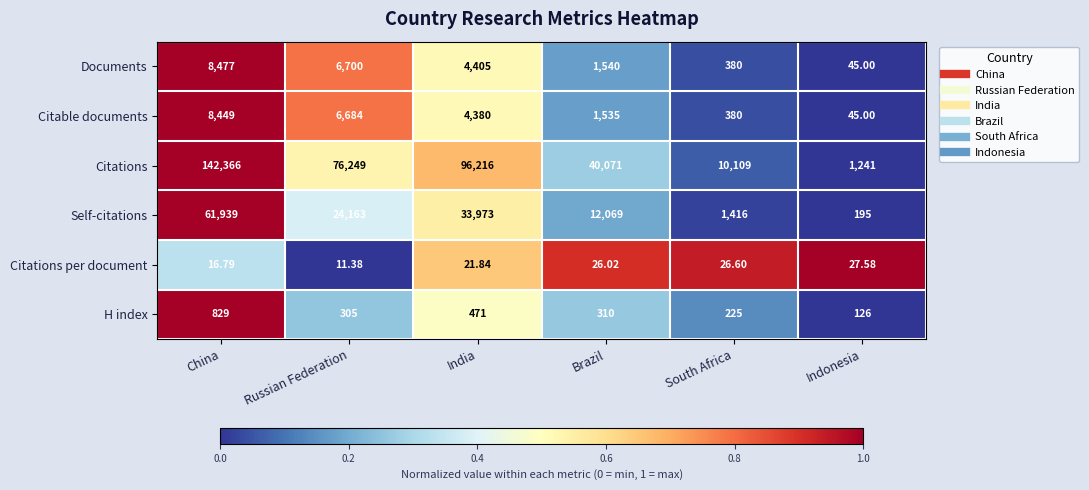

At which label is Citable documents closest to 4247?

India